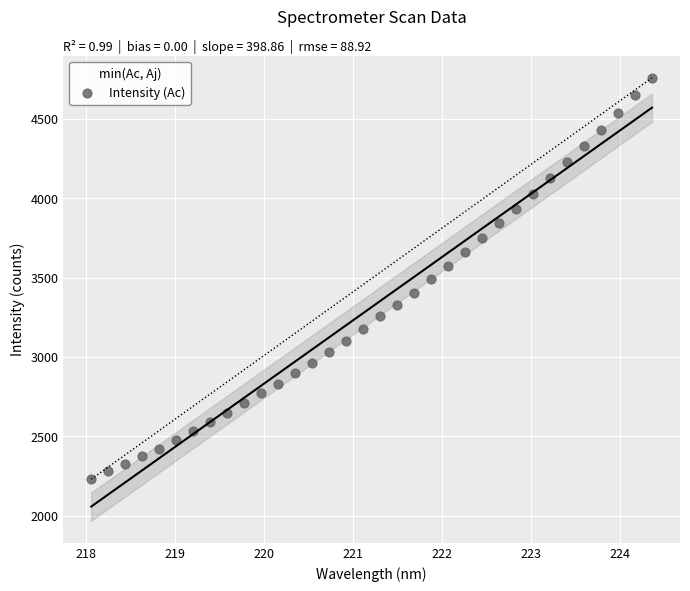

What is the range of X values (max minus min)?

6.3